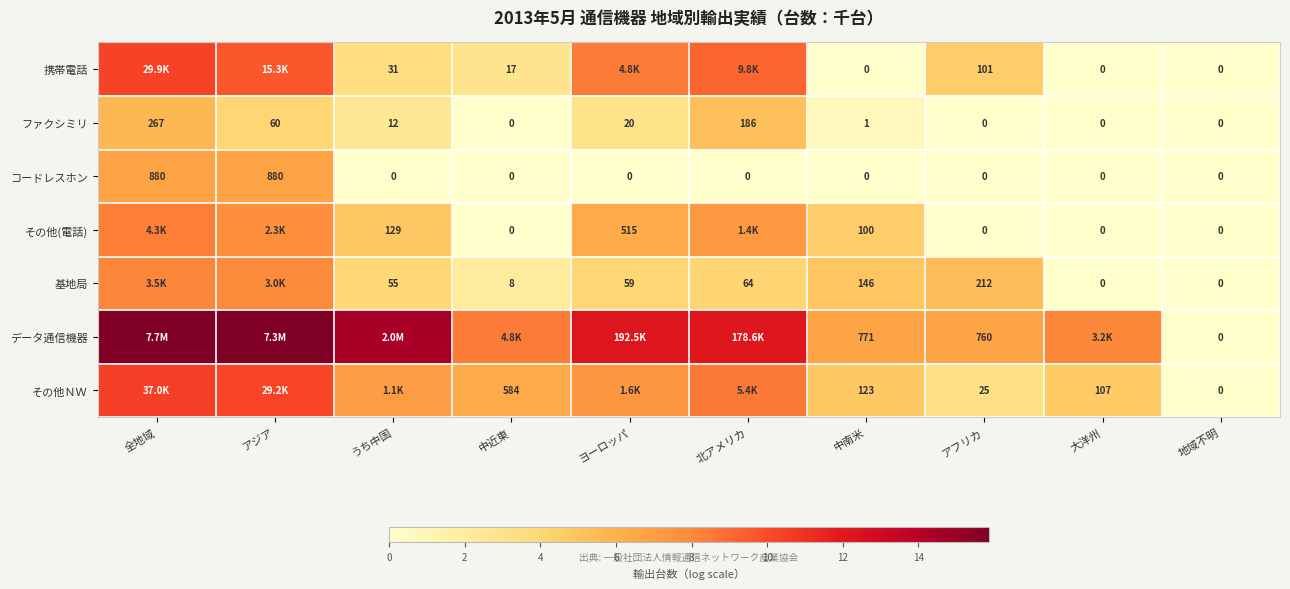

Is the value of 基地局 at 大洋州 greater than the value of その他(電話) at 全地域?

No